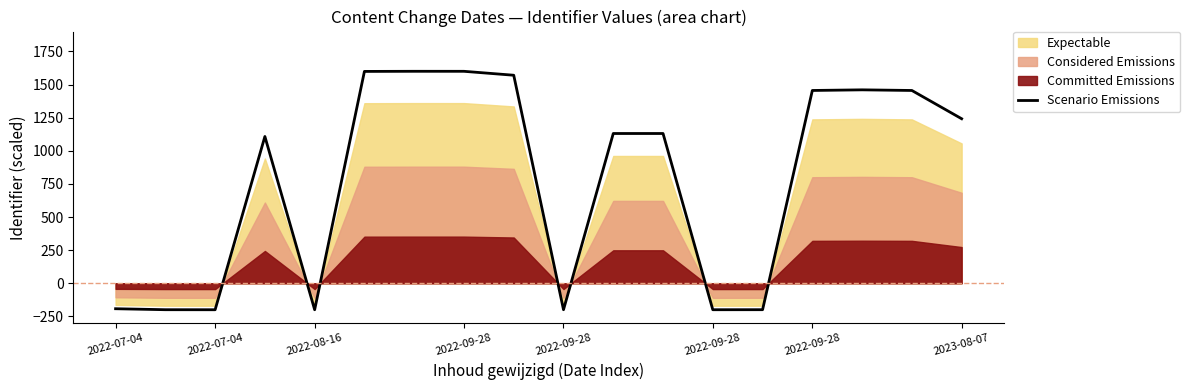

Count the number of values greater than 1130.

10